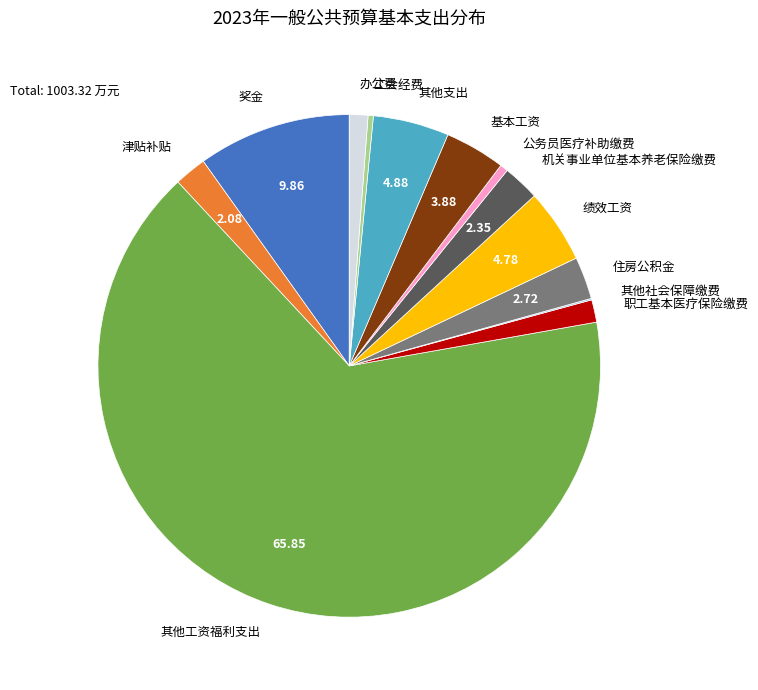

Which has a higher value, 公务员医疗补助缴费 or 奖金?

奖金